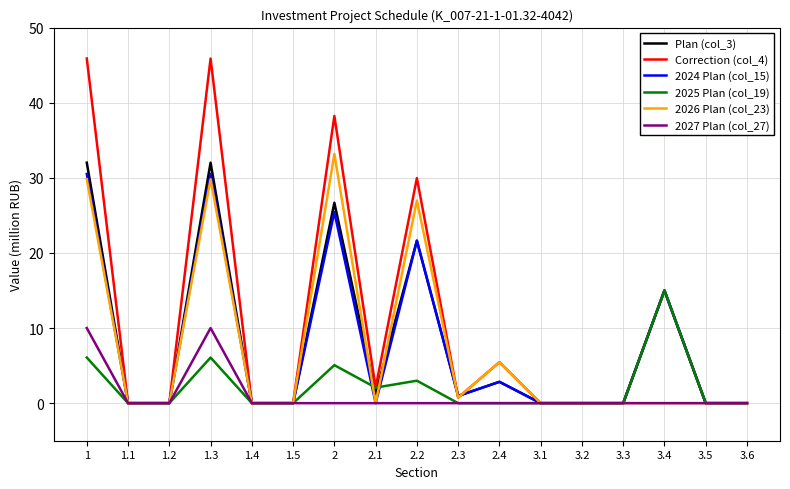

What is the average value of the Plan (col_3) series?

7.8